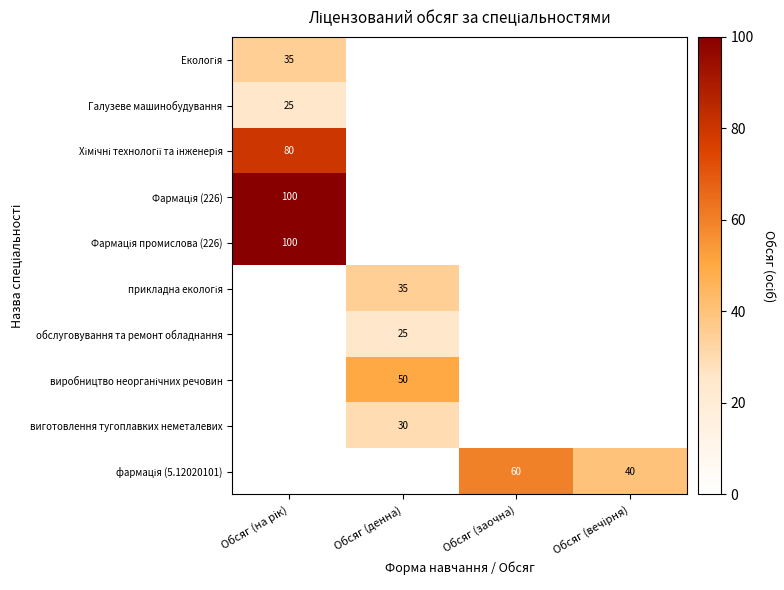

The value of виготовлення тугоплавких неметалевих at Обсяг (денна) is 49. True or false?

False